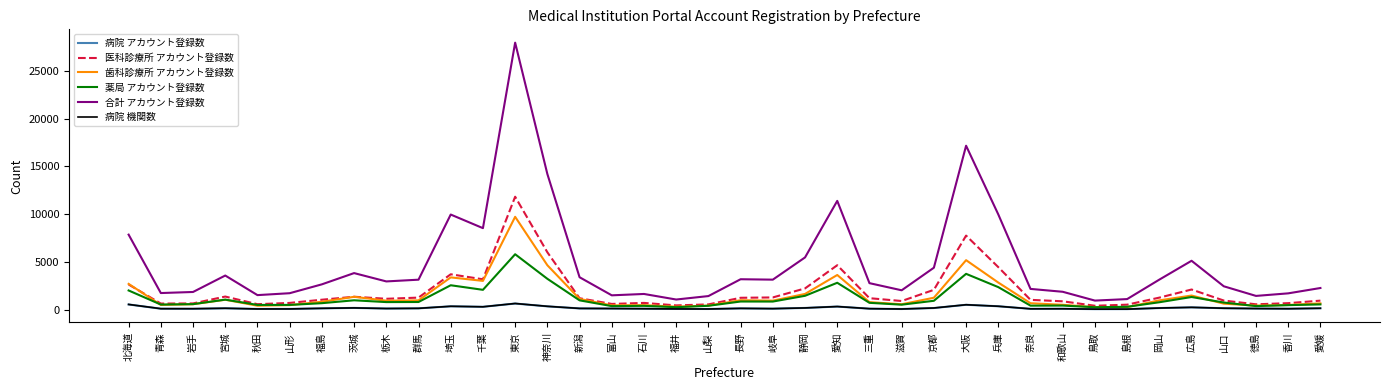

Does the chart have visible grid lines?

No